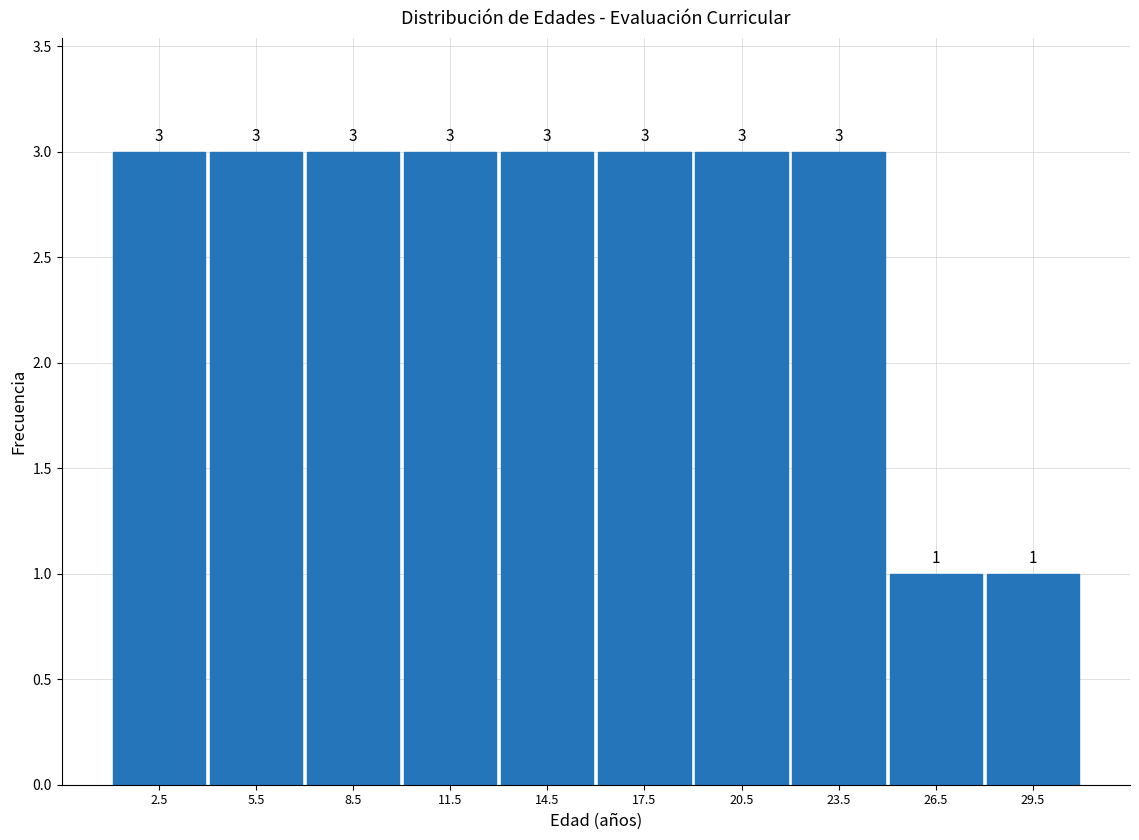

Reading left to right, transcribe this chart: for each bar, give the range it covers on the x-axis and its height.

1 to 4: 3
4 to 7: 3
7 to 10: 3
10 to 13: 3
13 to 16: 3
16 to 19: 3
19 to 22: 3
22 to 25: 3
25 to 28: 1
28 to 31: 1